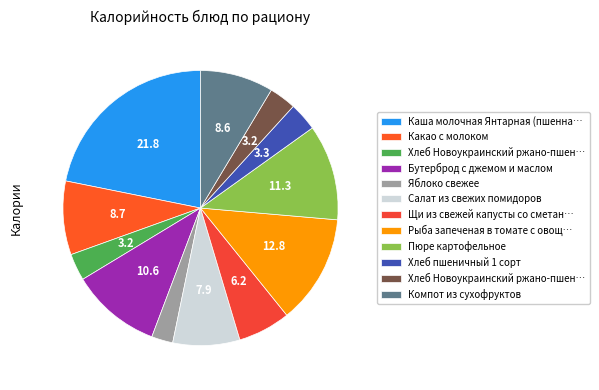

How many slices are in this pie chart?

12